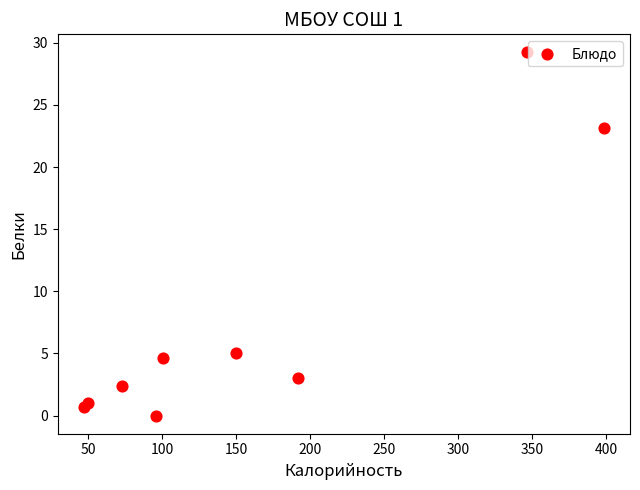

What is the range of X values (max minus min)?

351.4